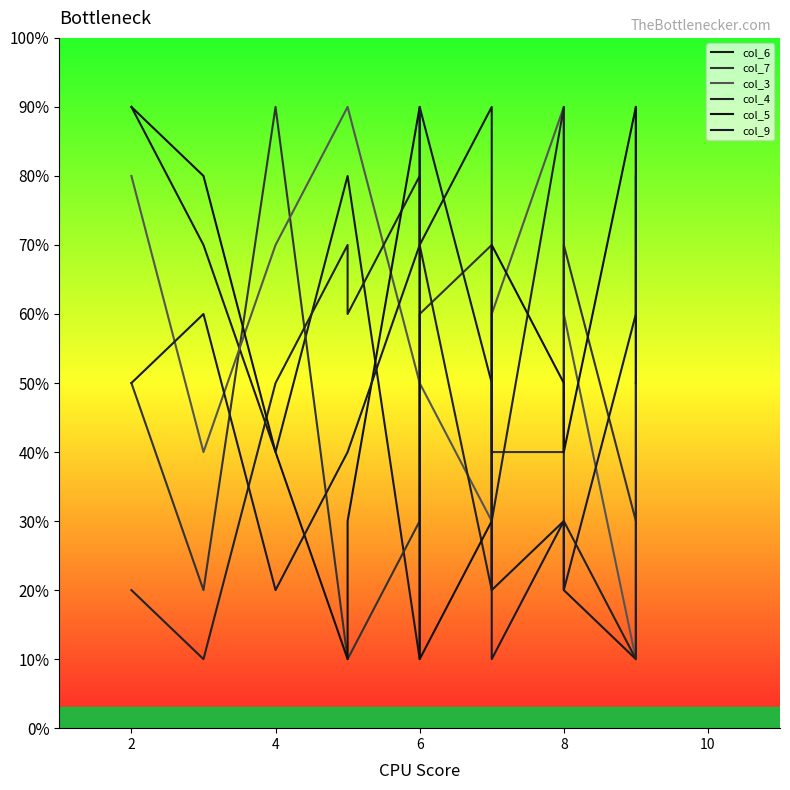

How many lines are shown in the chart?

6